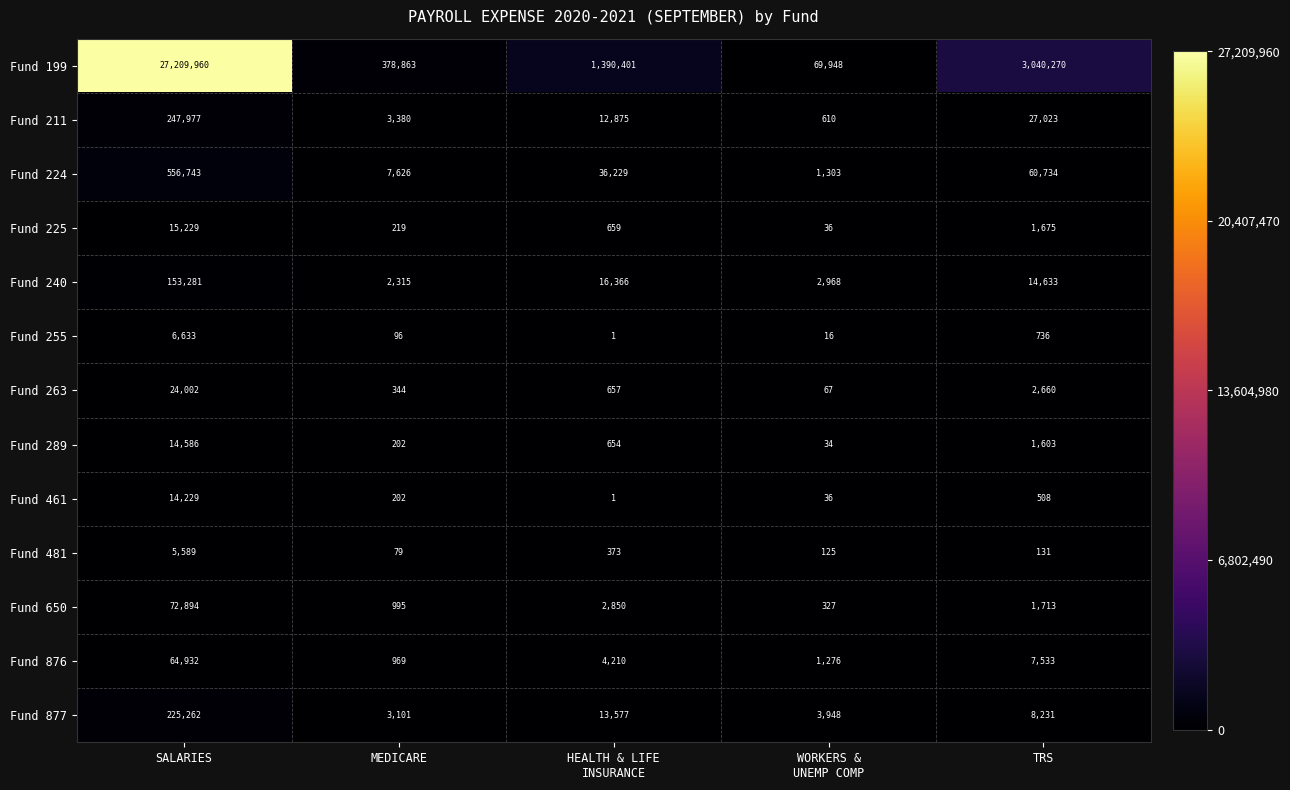

Which series has the largest total across all categories?

Fund 199